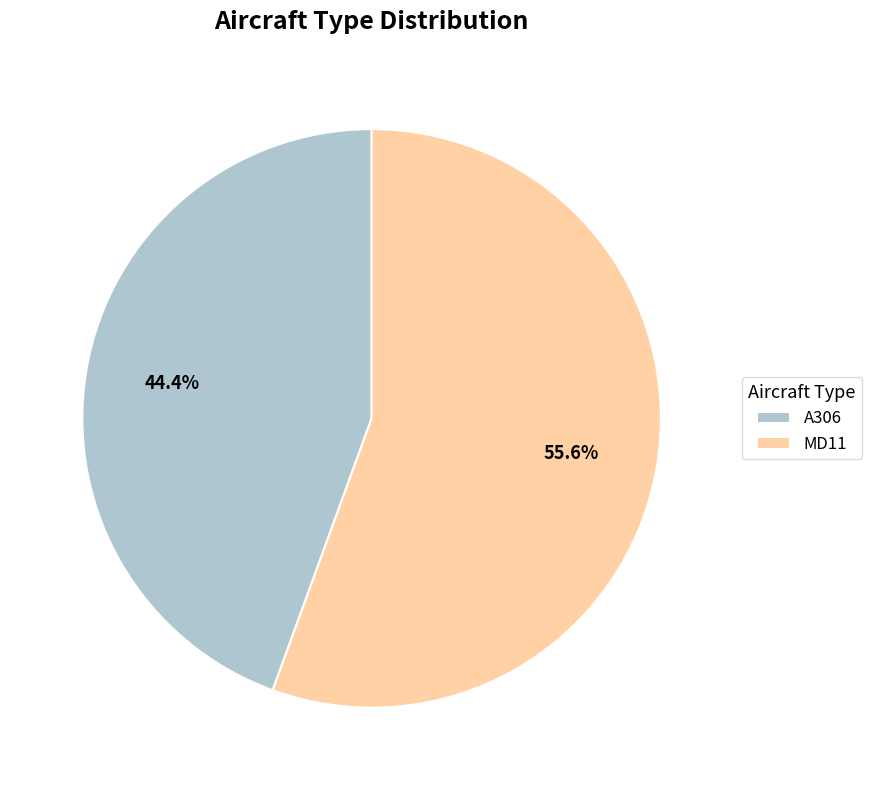

Rank the categories by value from lowest to highest.

A306, MD11